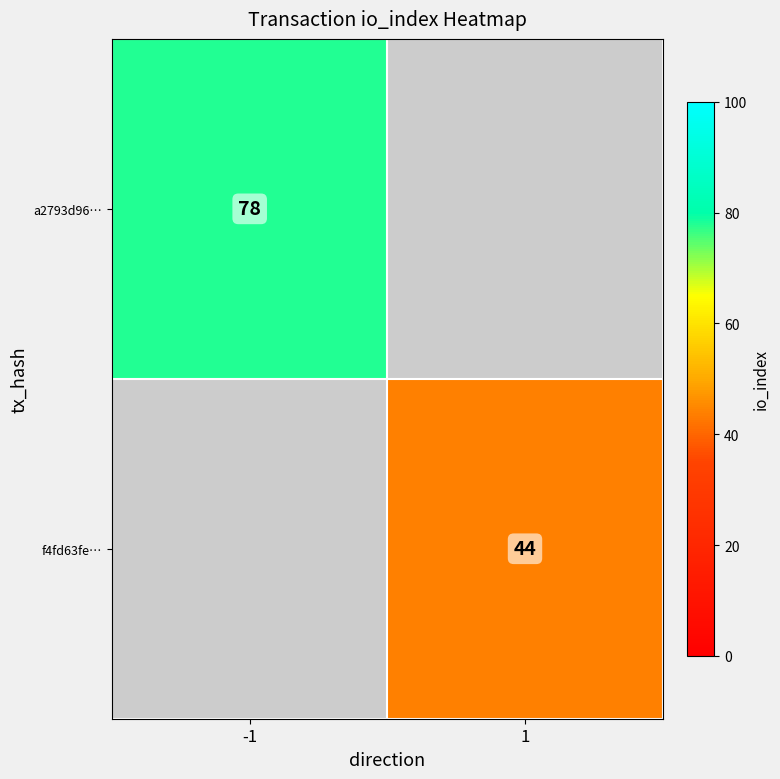

What is the total value across all series at 1?

44